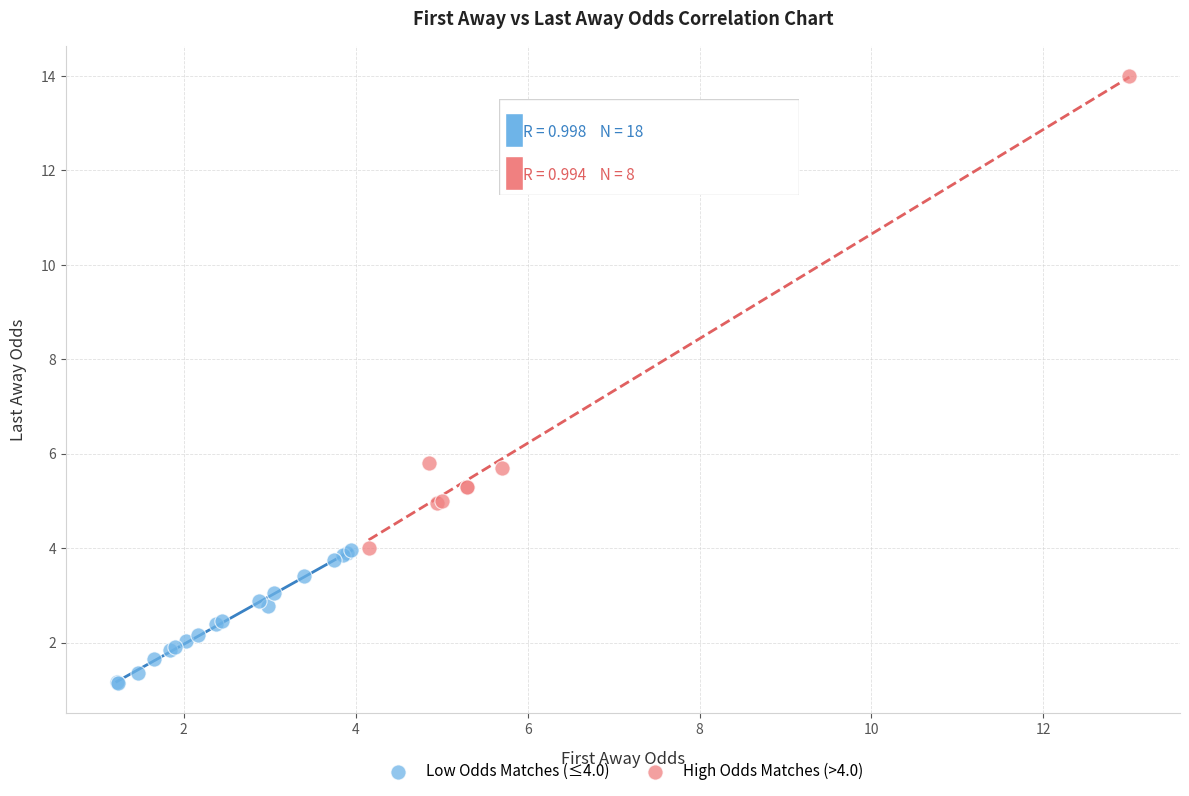

Which series has the largest Y range (max minus min)?

High Odds Matches (>4.0)